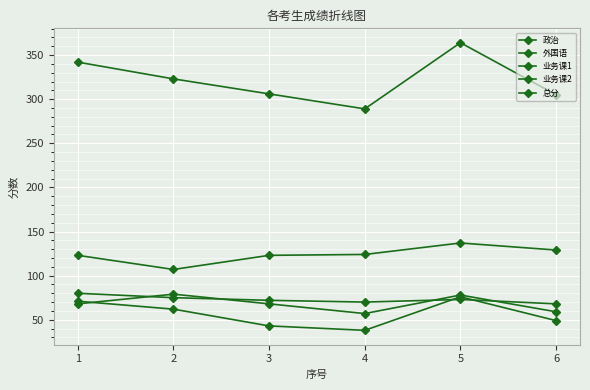

At which category is the sum across all series the highest?

5